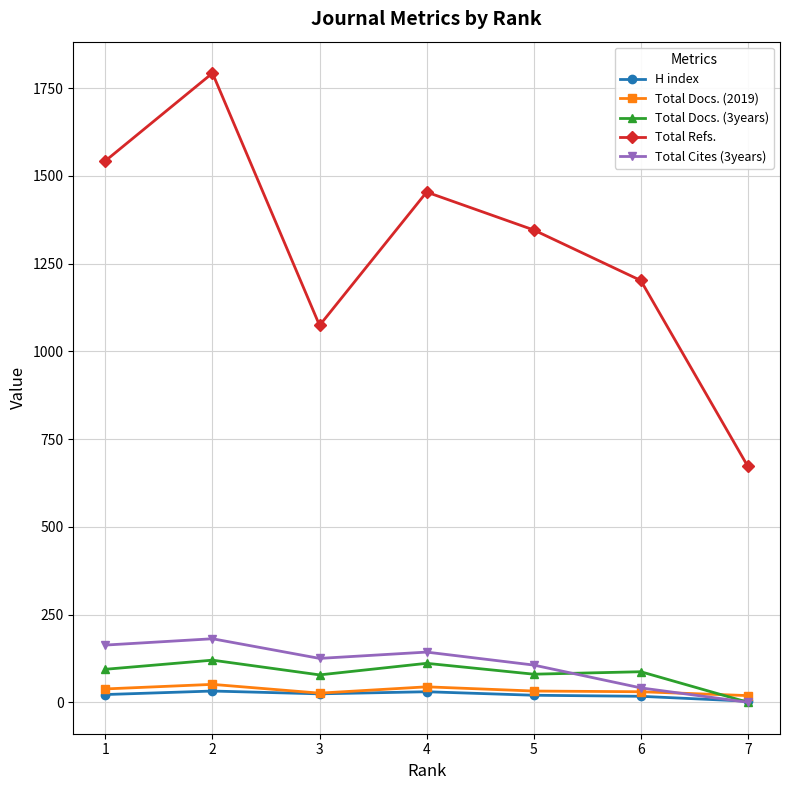

What is the value of the H index point at the 3rd from the left?

24